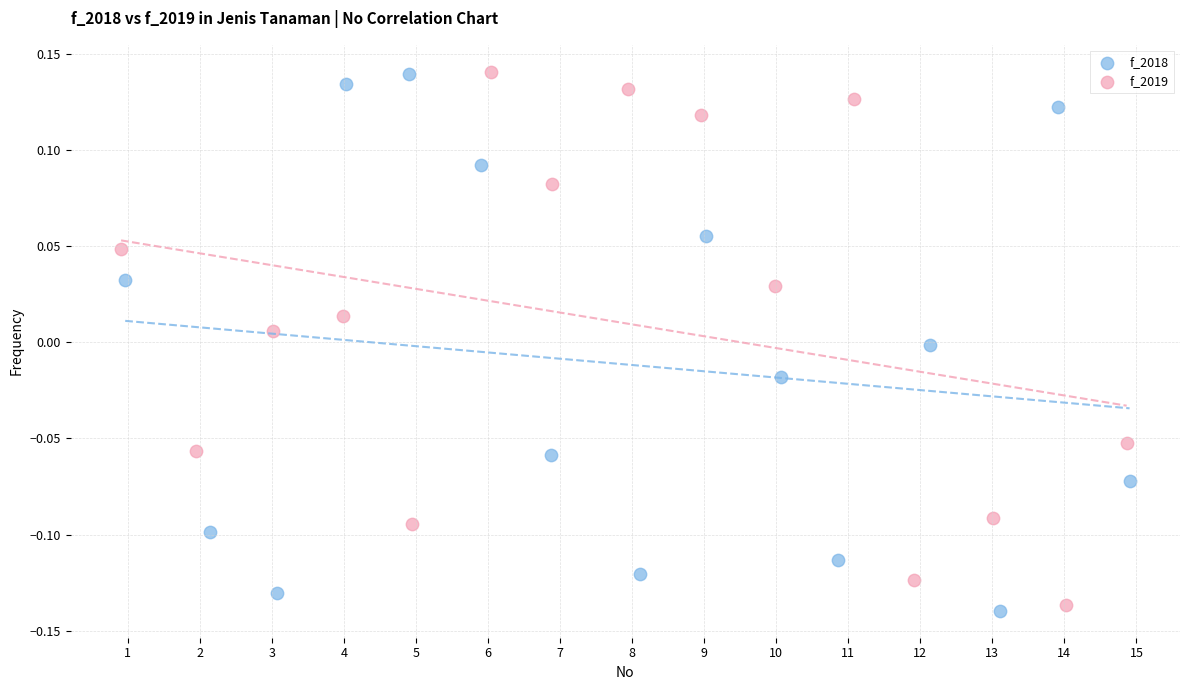

Which series has the largest Y range (max minus min)?

f_2018